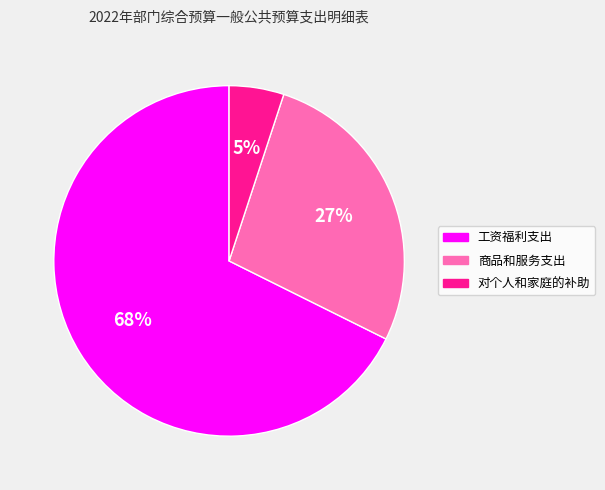

To the nearest percent, what is the combined percentage of 商品和服务支出 and 工资福利支出?

95%